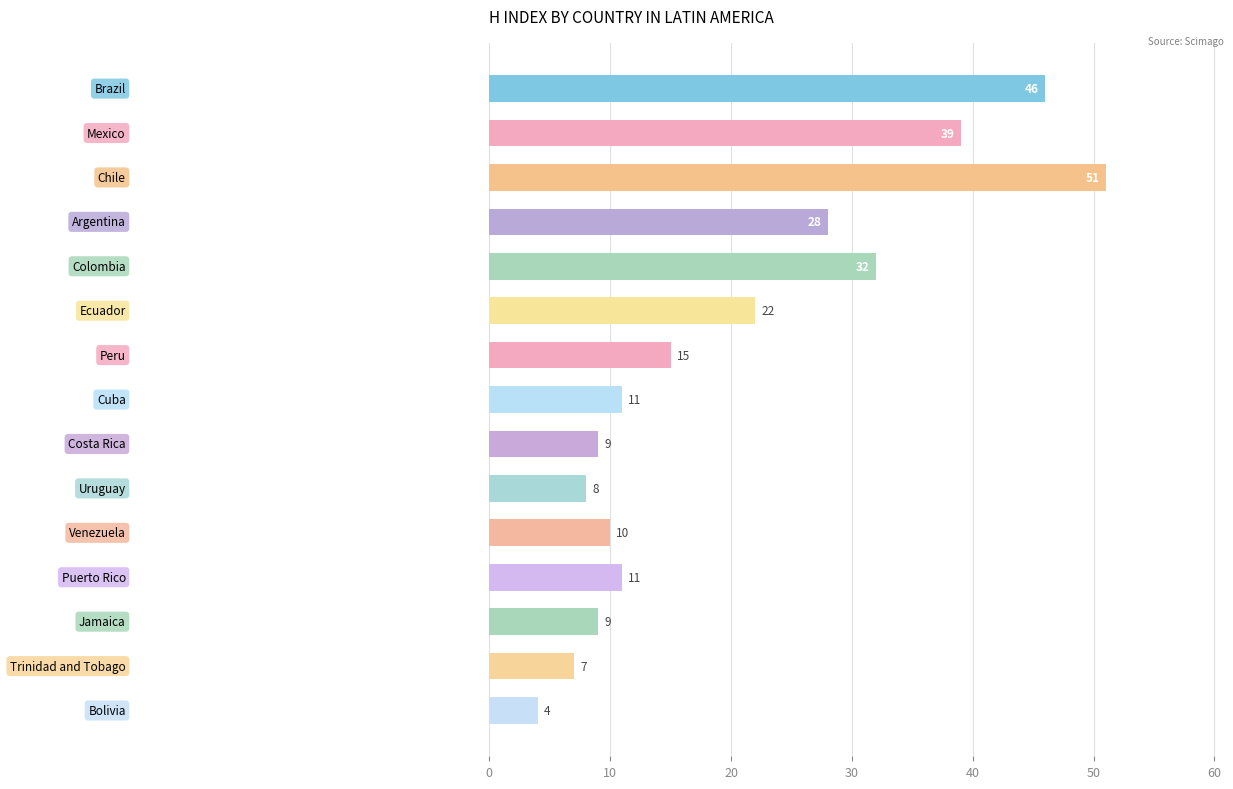

What is the sum of all values?

302